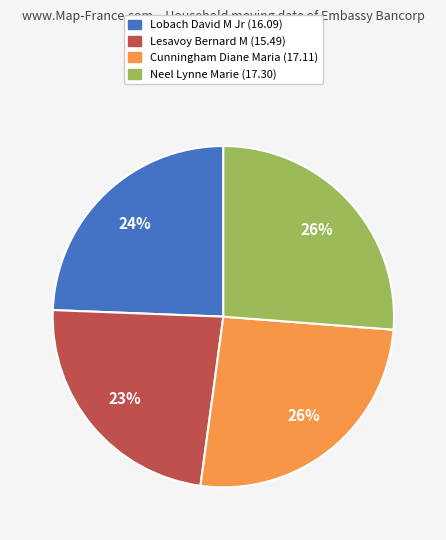

How many segments does this pie chart have?

4